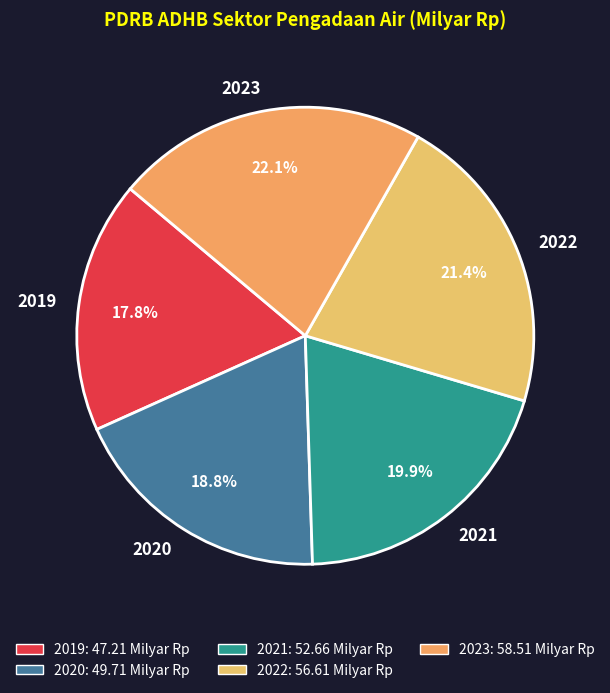

True or false: 2022 accounts for 21% of the total.

True